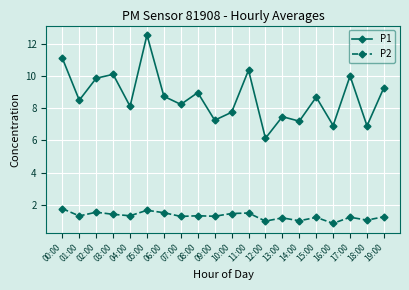

Is the value of P2 at 13:00 greater than the value of P1 at 19:00?

No